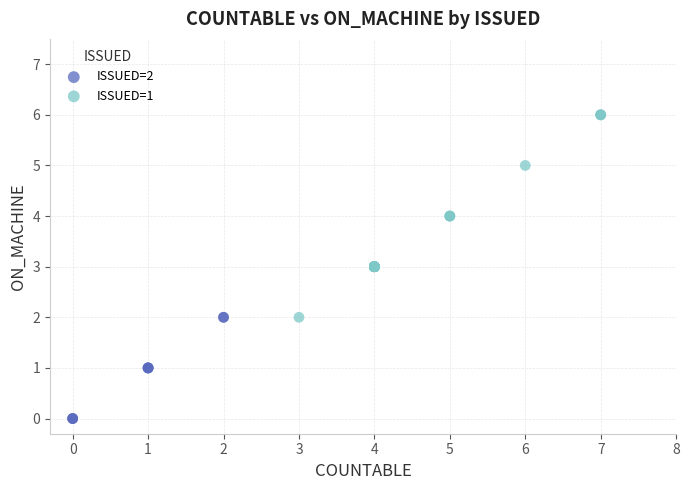

Which series contains the highest Y value?

ISSUED=1